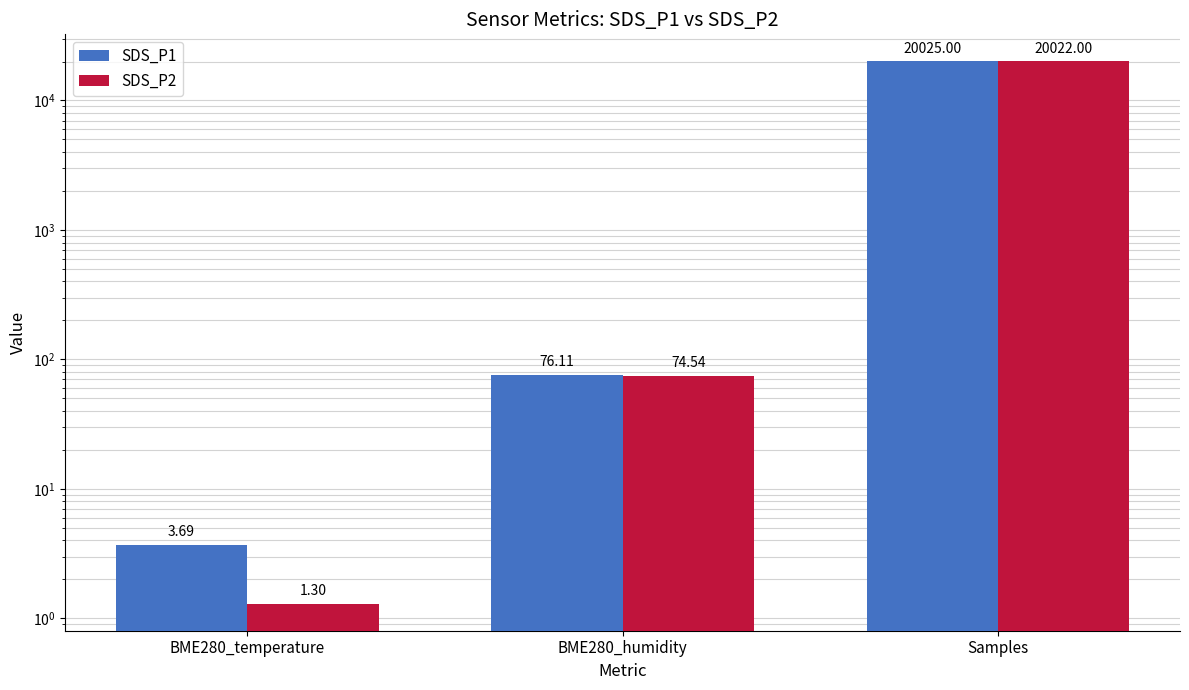

Does the chart contain any negative values?

No